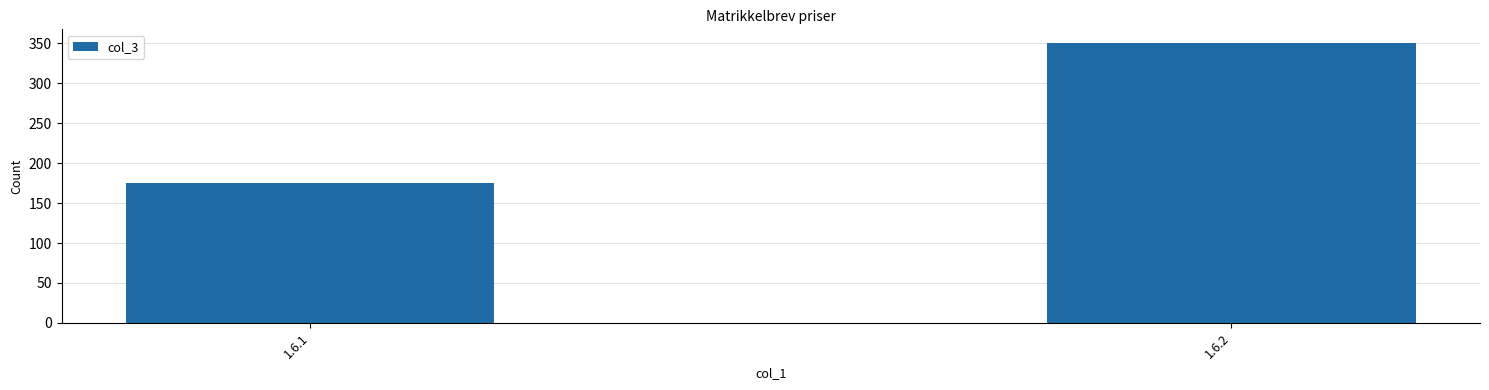

What is the change in value from 1.6.1 to 1.6.2?

+175